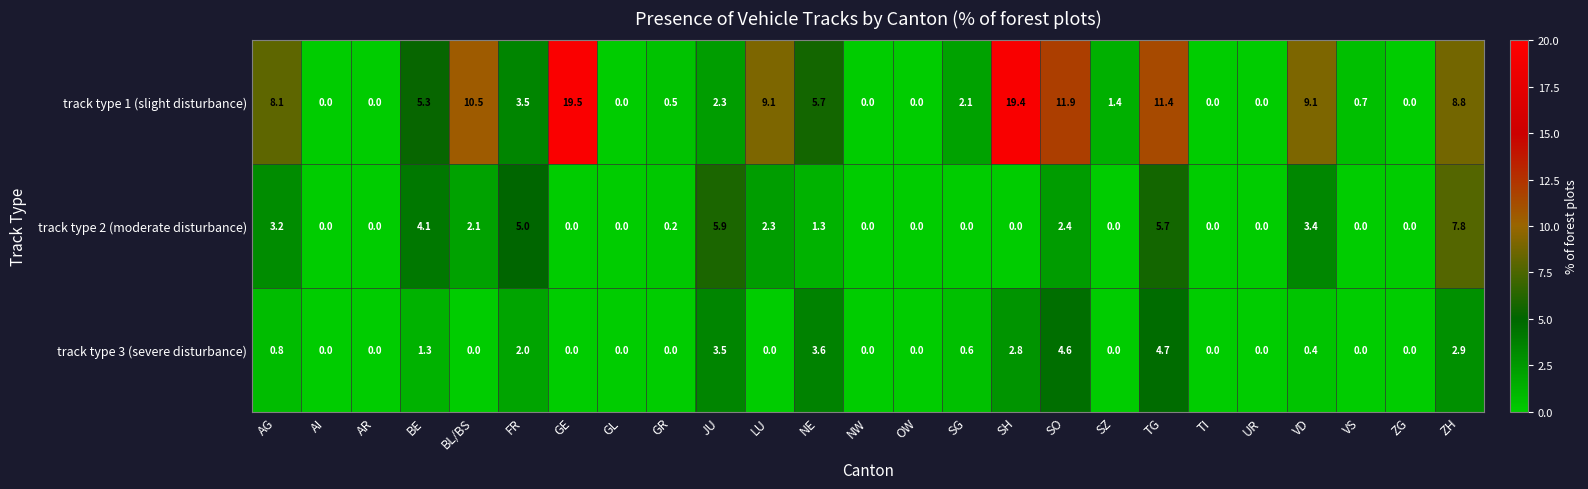

At which label is track type 3 (severe disturbance) closest to 2?

FR